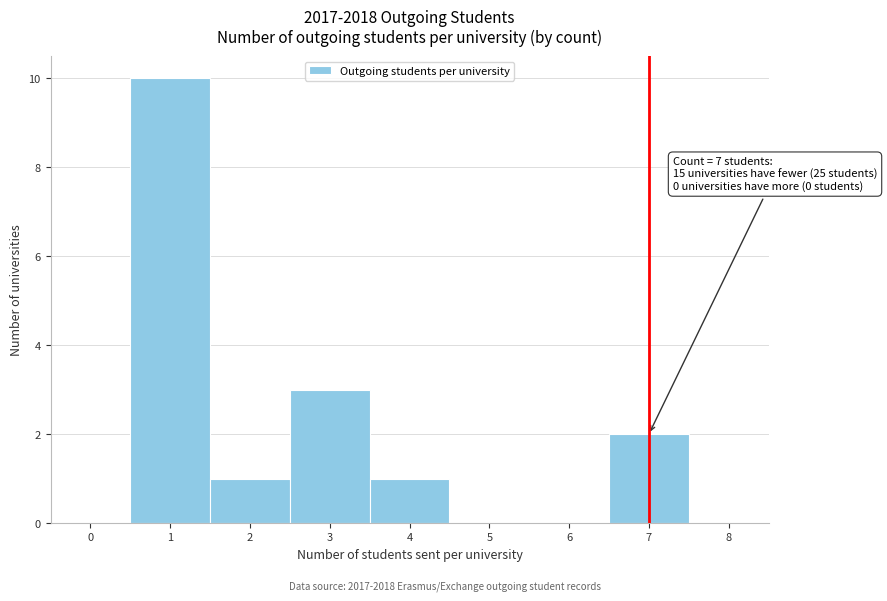

Over which range of the x-axis is the bar tallest?

0.5 to 1.5